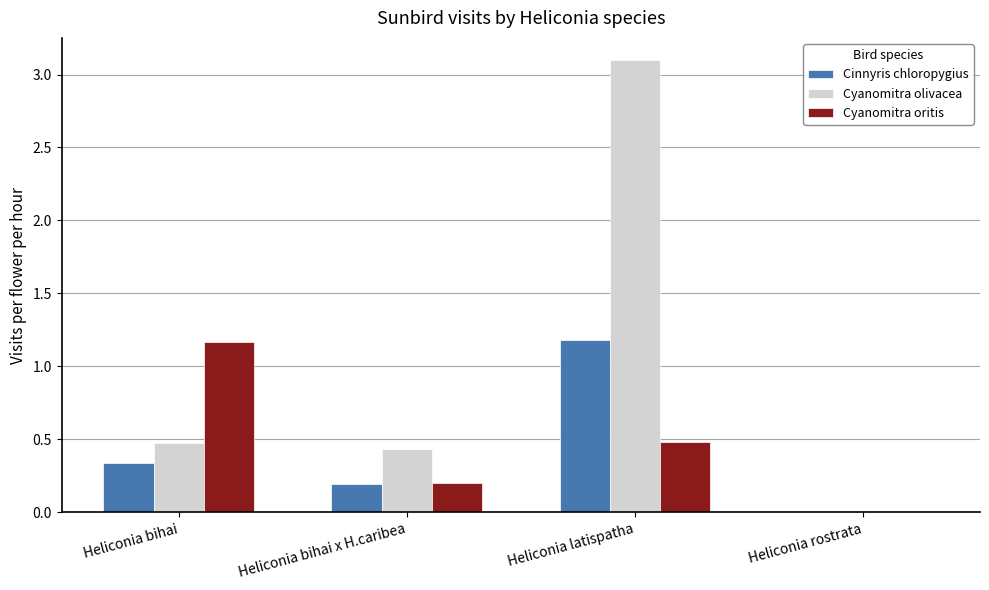

Between Heliconia bihai and Heliconia rostrata, which series saw the biggest shift?

Cyanomitra oritis